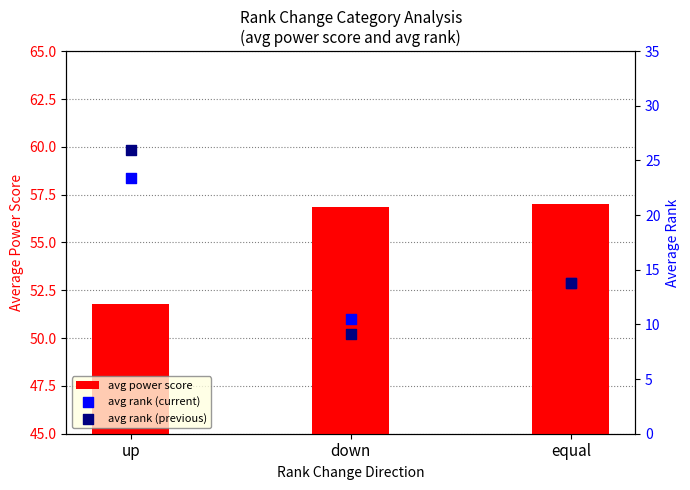

Which series has the largest total across all categories?

avg power score